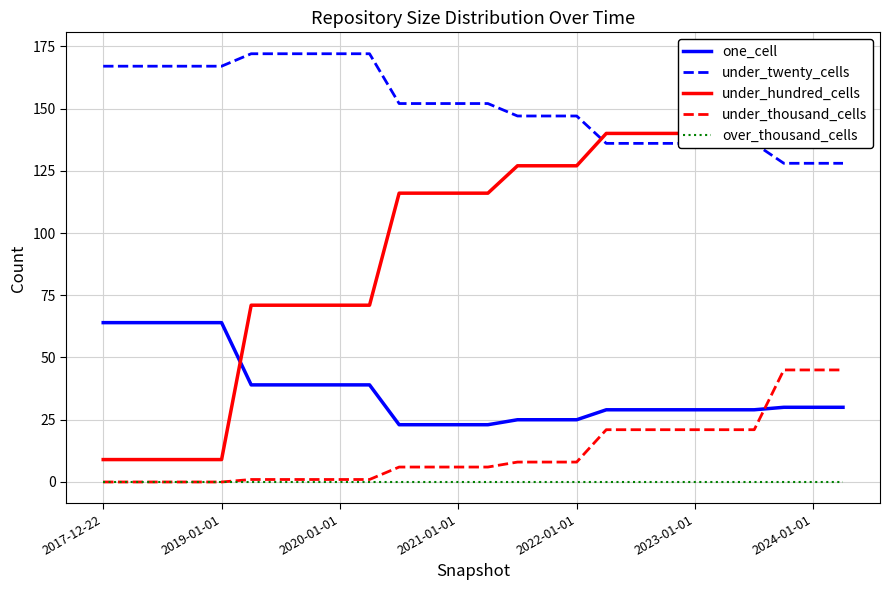

Which series ends up on top after the final intersection of one_cell and under_thousand_cells?

under_thousand_cells